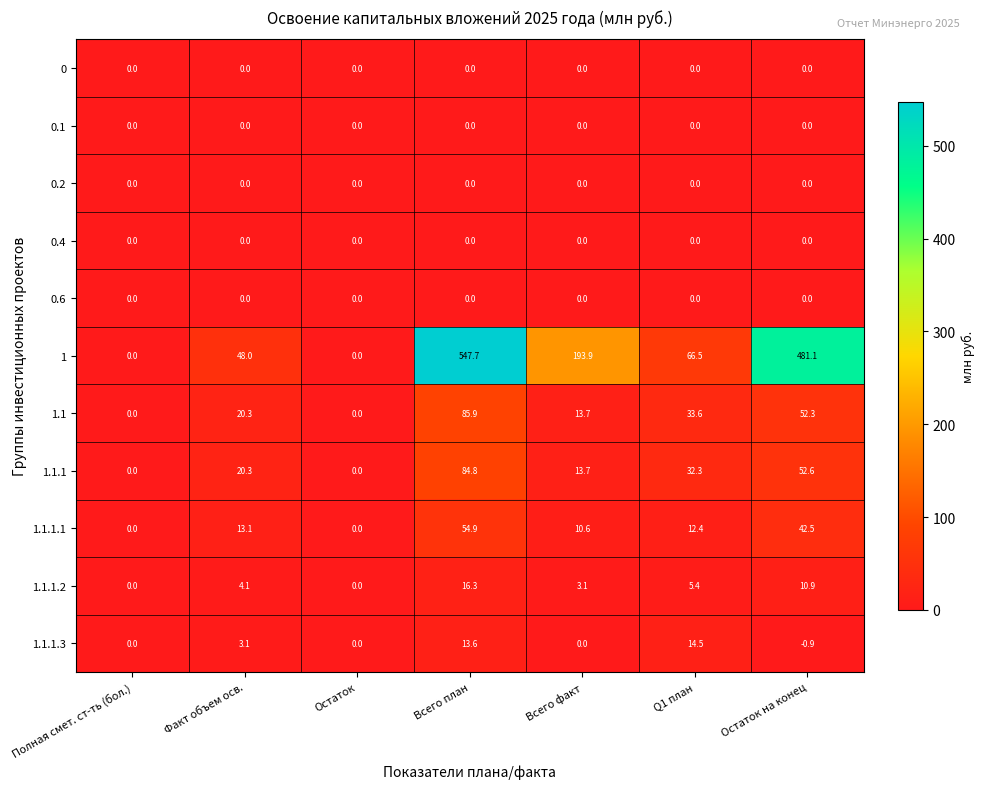

Is it true that 1.1.1.1 equals 14.4 at Всего факт?

False